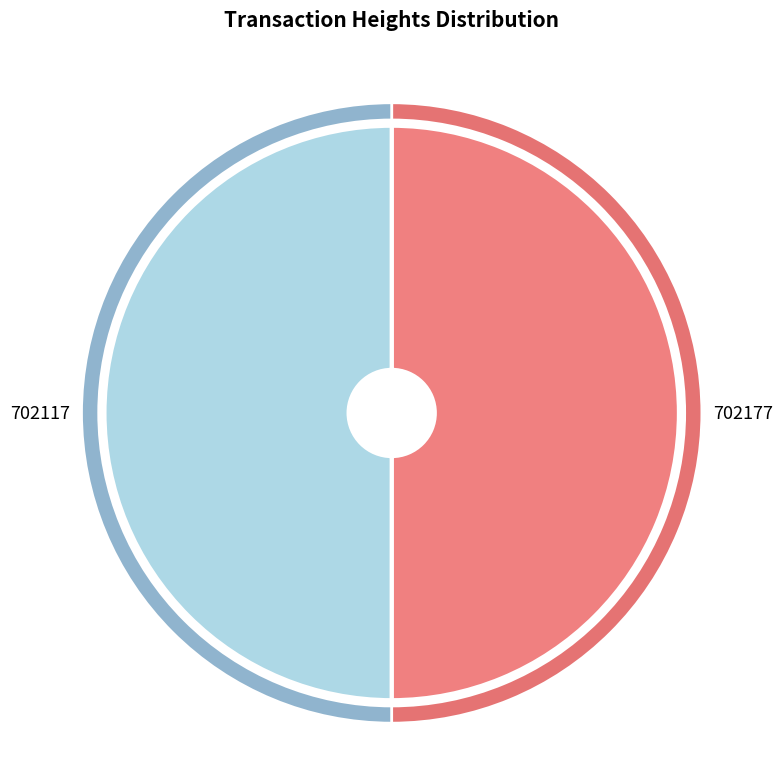

Which category has the smallest portion of the pie?

702117